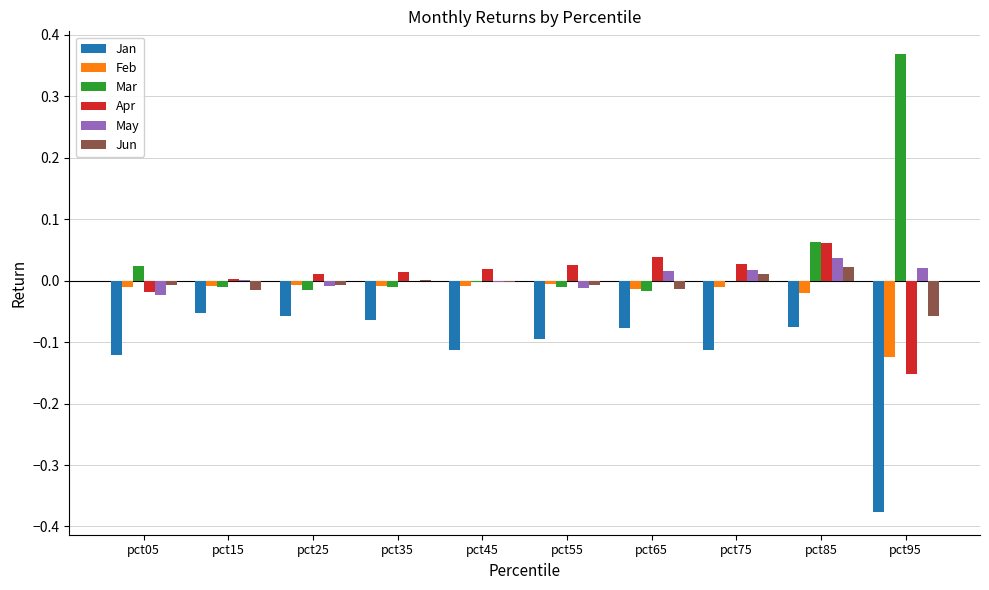

Which series has the largest total across all categories?

Mar